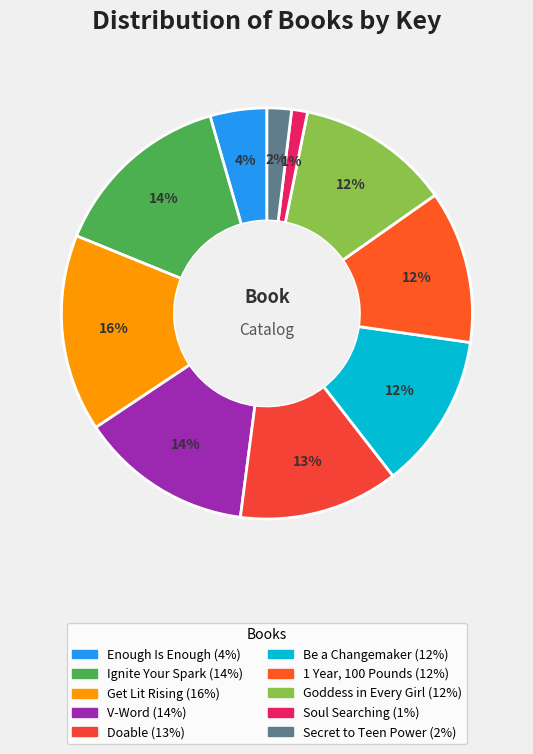

Count the number of slices in the pie.

10